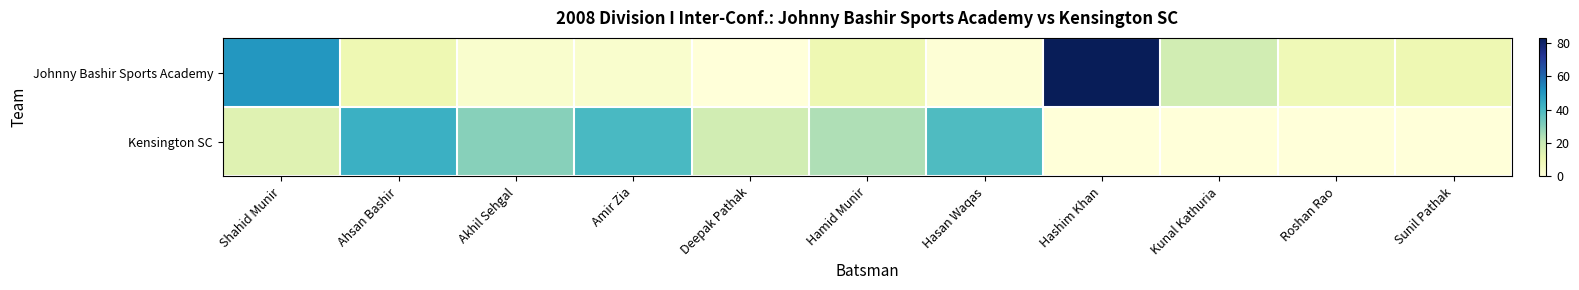

At how many categories does at least one series exceed 54?

1